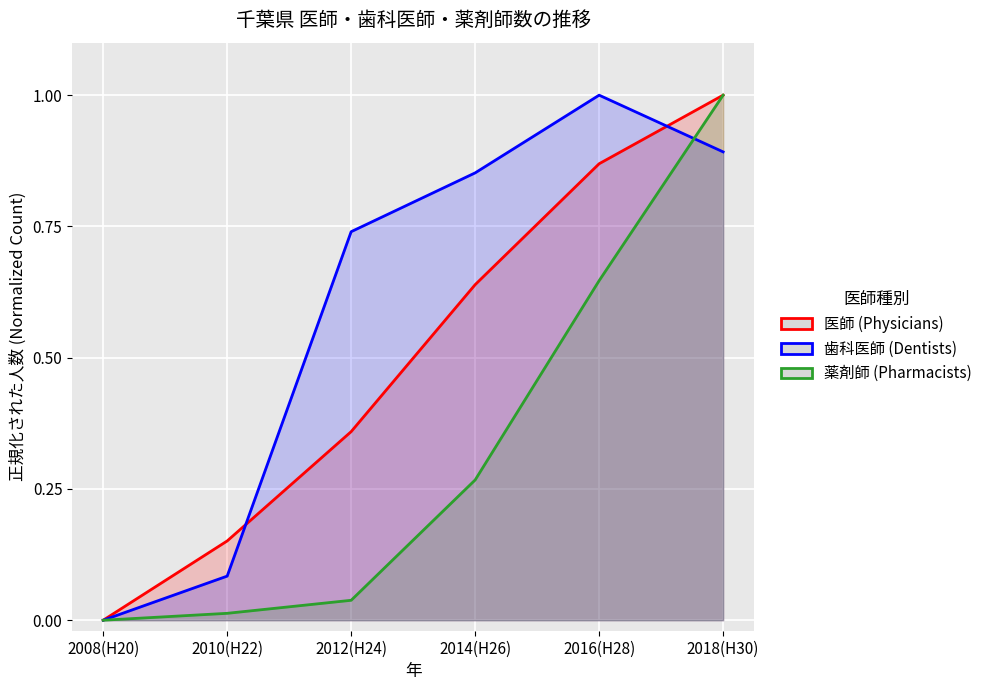

Reading left to right, transcribe all the data shown in this chart.

医師 (Physicians): 0.0	0.2	0.4	0.6	0.9	1.0
歯科医師 (Dentists): 0.0	0.1	0.7	0.9	1.0	0.9
薬剤師 (Pharmacists): 0.0	0.0	0.0	0.3	0.6	1.0